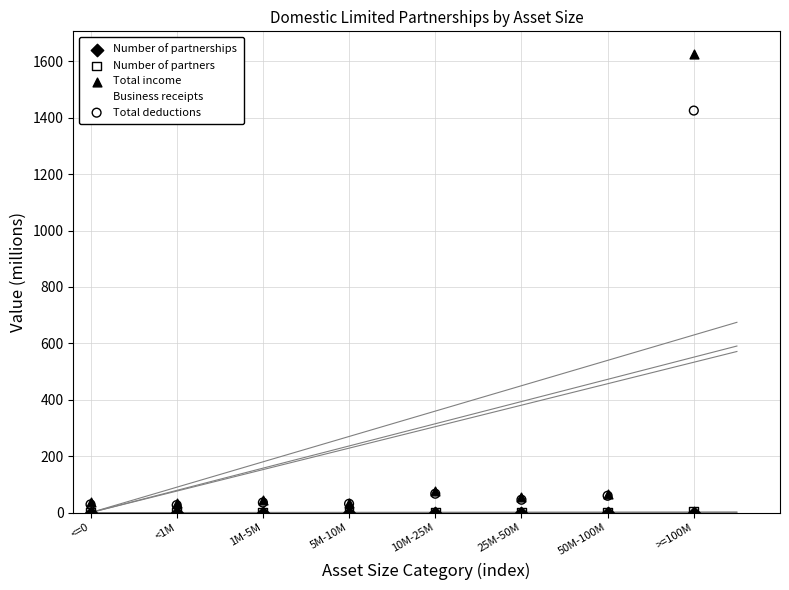

What are all the series names shown in the legend?

Number of partnerships, Number of partners, Total income, Business receipts, Total deductions